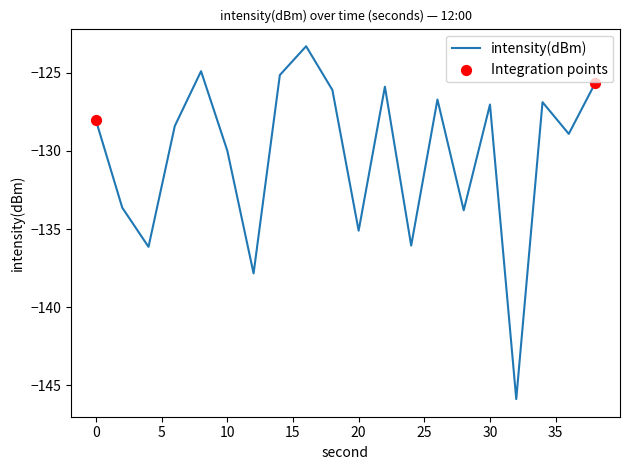

What is the smallest value displayed?

-145.9